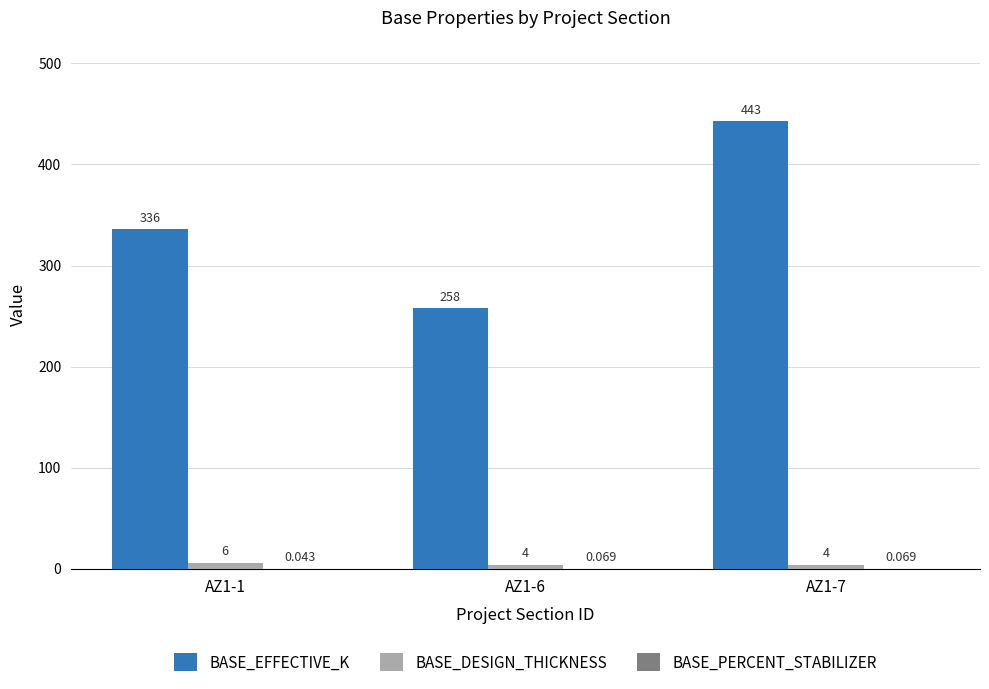

At which category is the sum across all series the highest?

AZ1-7